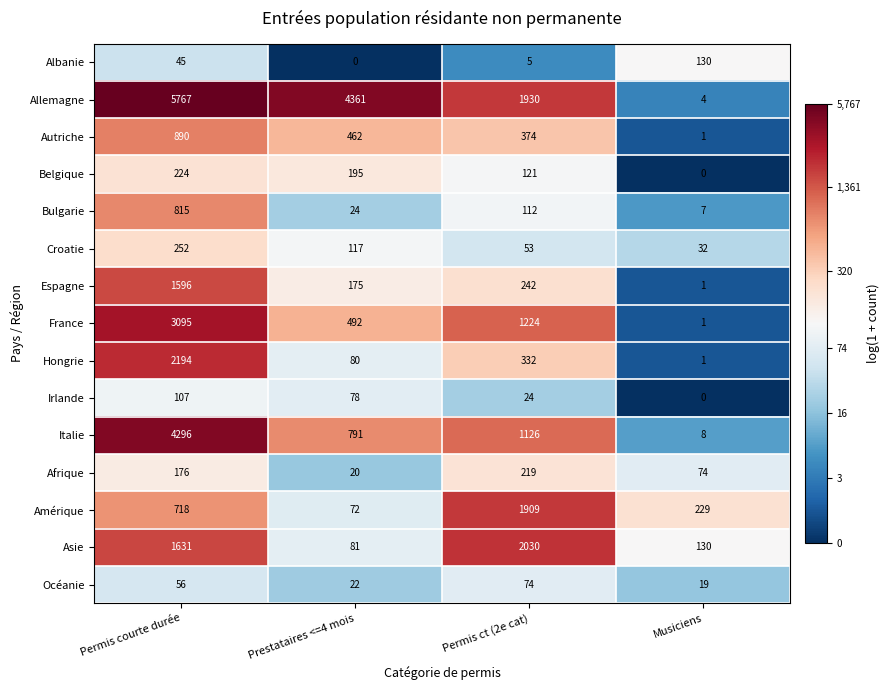

What is the sum of all Autriche values?

1727